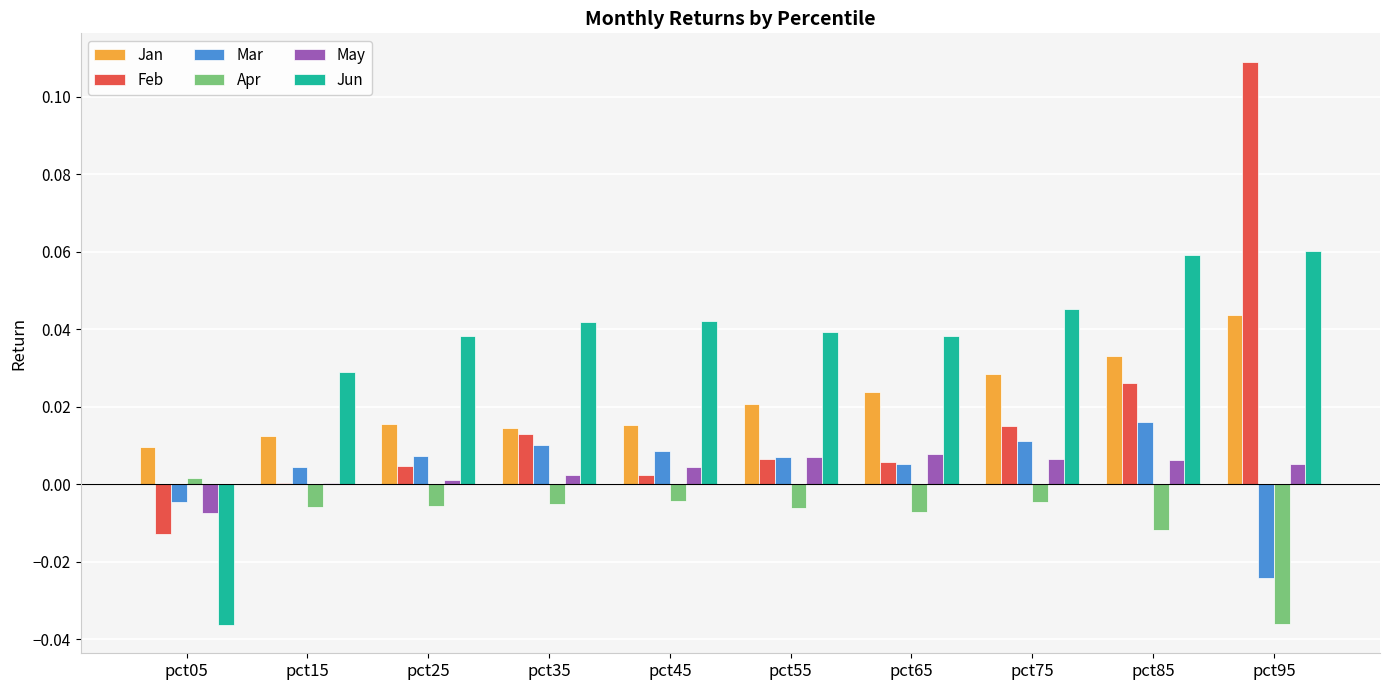

Is it true that Mar equals 0.0 at pct25?

True